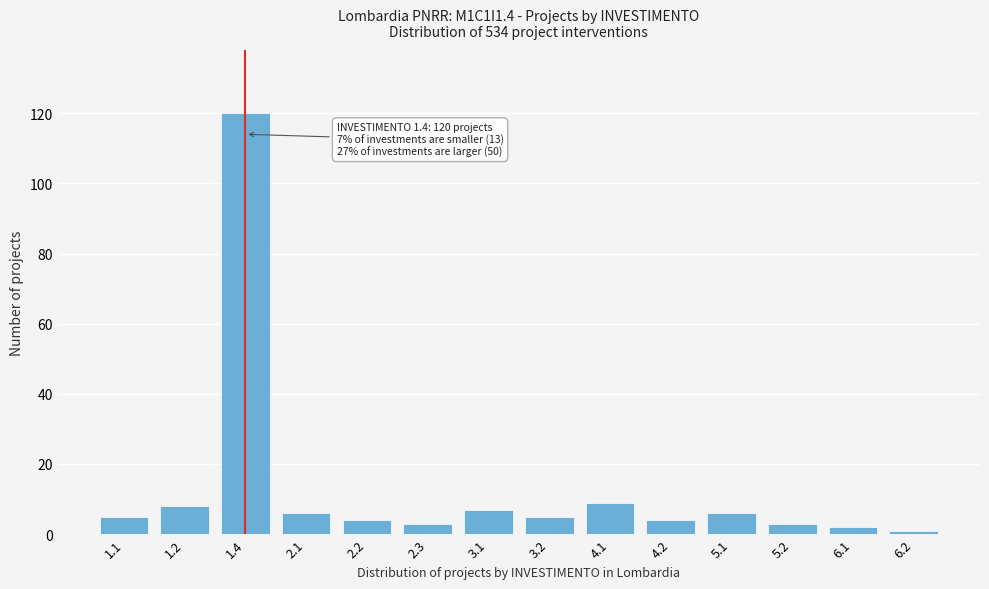

Reading left to right, list all the values displayed in this chart.

5	8	120	6	4	3	7	5	9	4	6	3	2	1